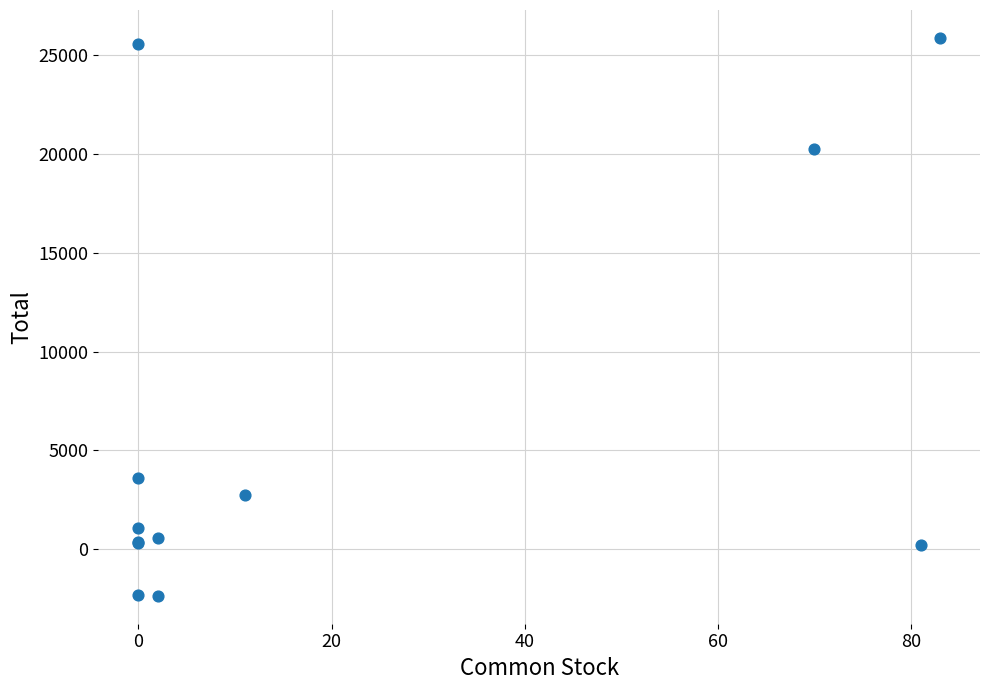

What Y value in the scatter plot is closest to 11753?

3602